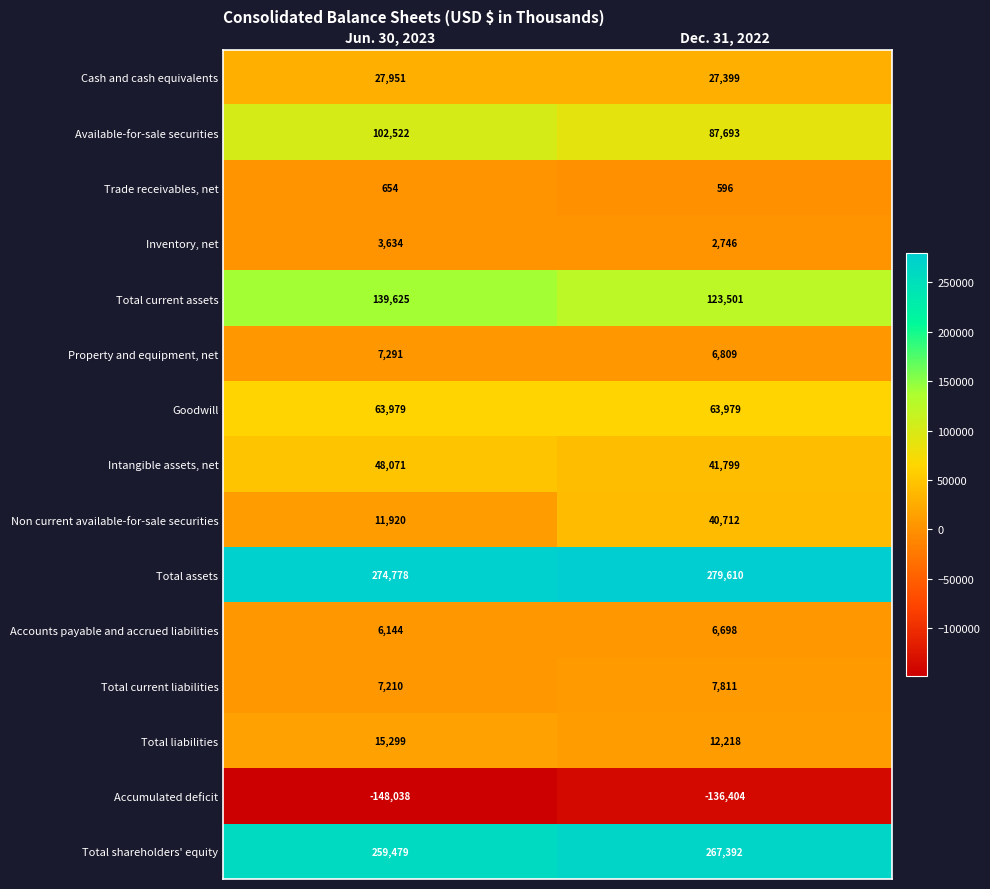

Which label corresponds to the largest value in the chart?

Dec. 31, 2022